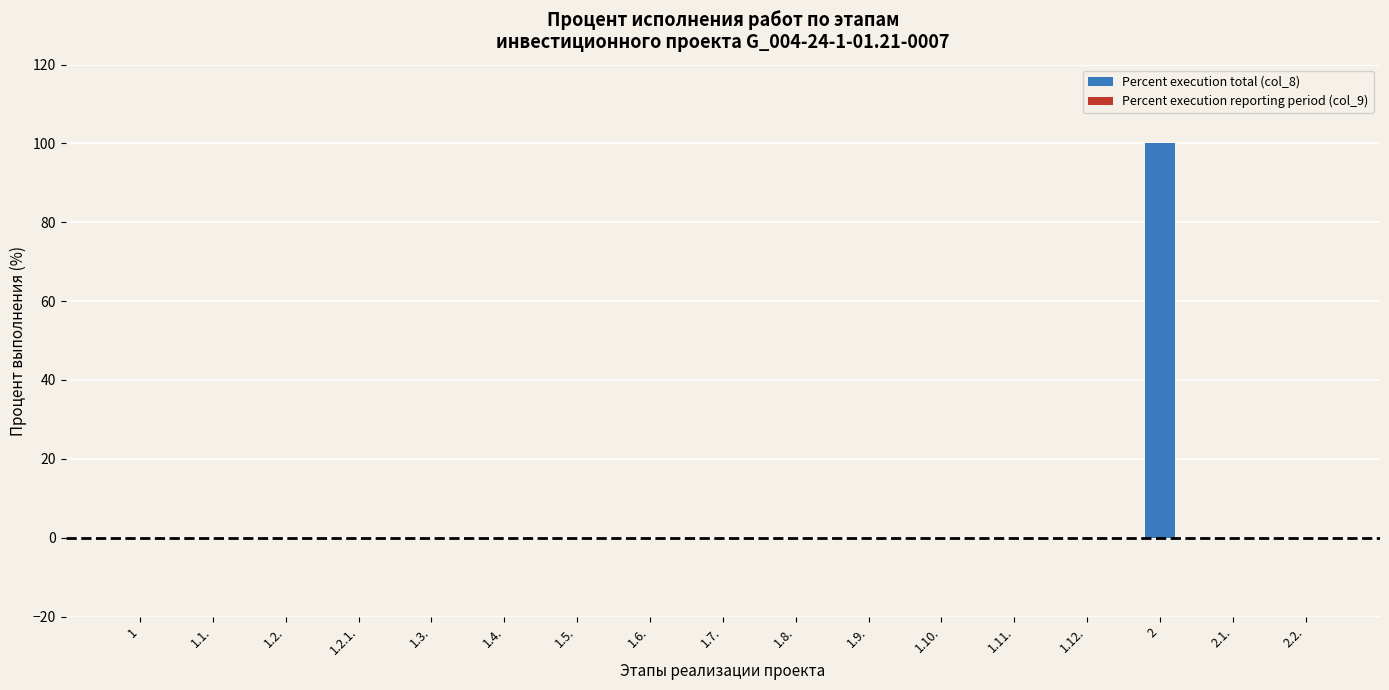

How many series are shown in this chart?

1